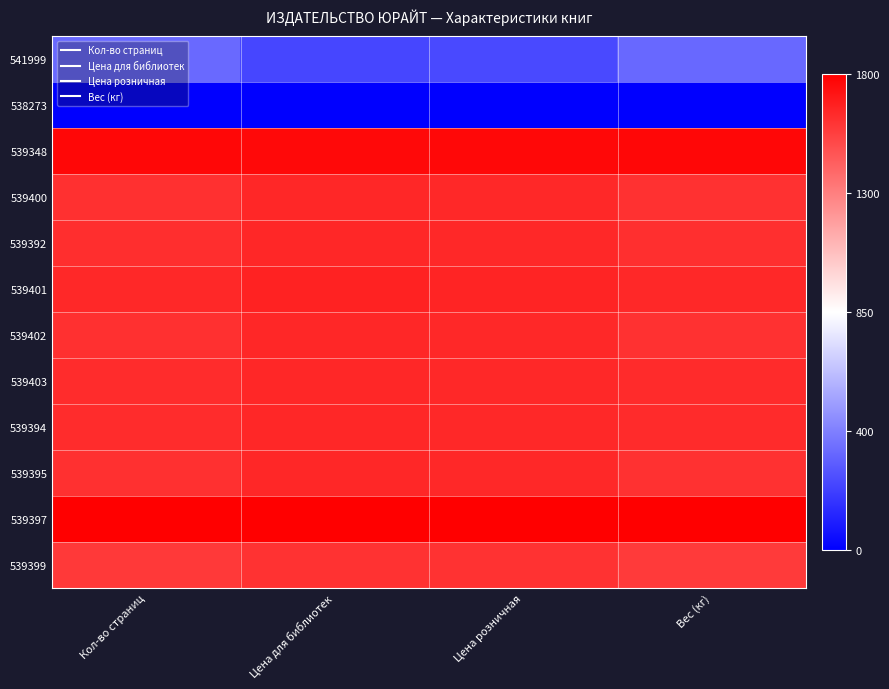

What is the maximum value shown in the chart?

1.0